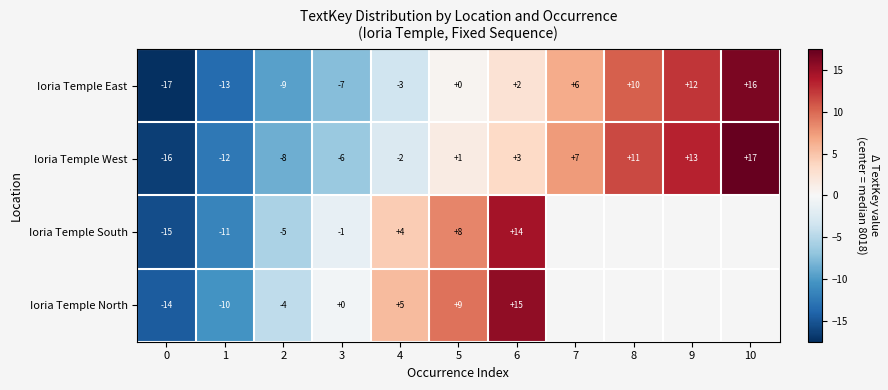

Is the value of Ioria Temple North at 6 greater than the value of Ioria Temple West at 2?

Yes